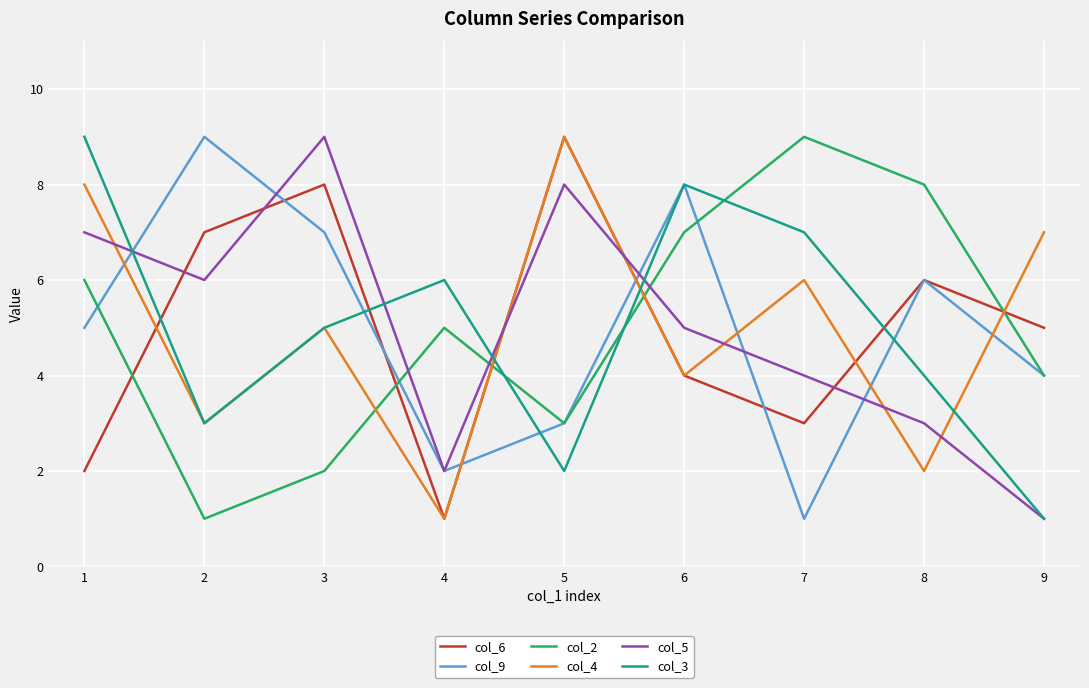

Is it true that col_6 equals 9 at 8?

False